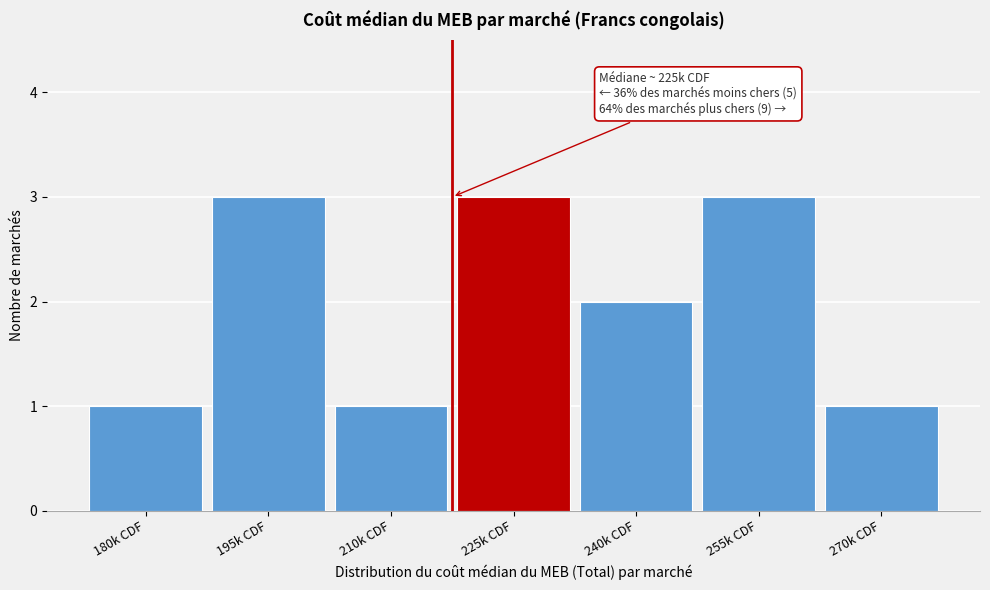

Reading right to left, extract all data points from this chart.

270k CDF=1	255k CDF=3	240k CDF=2	225k CDF=3	210k CDF=1	195k CDF=3	180k CDF=1